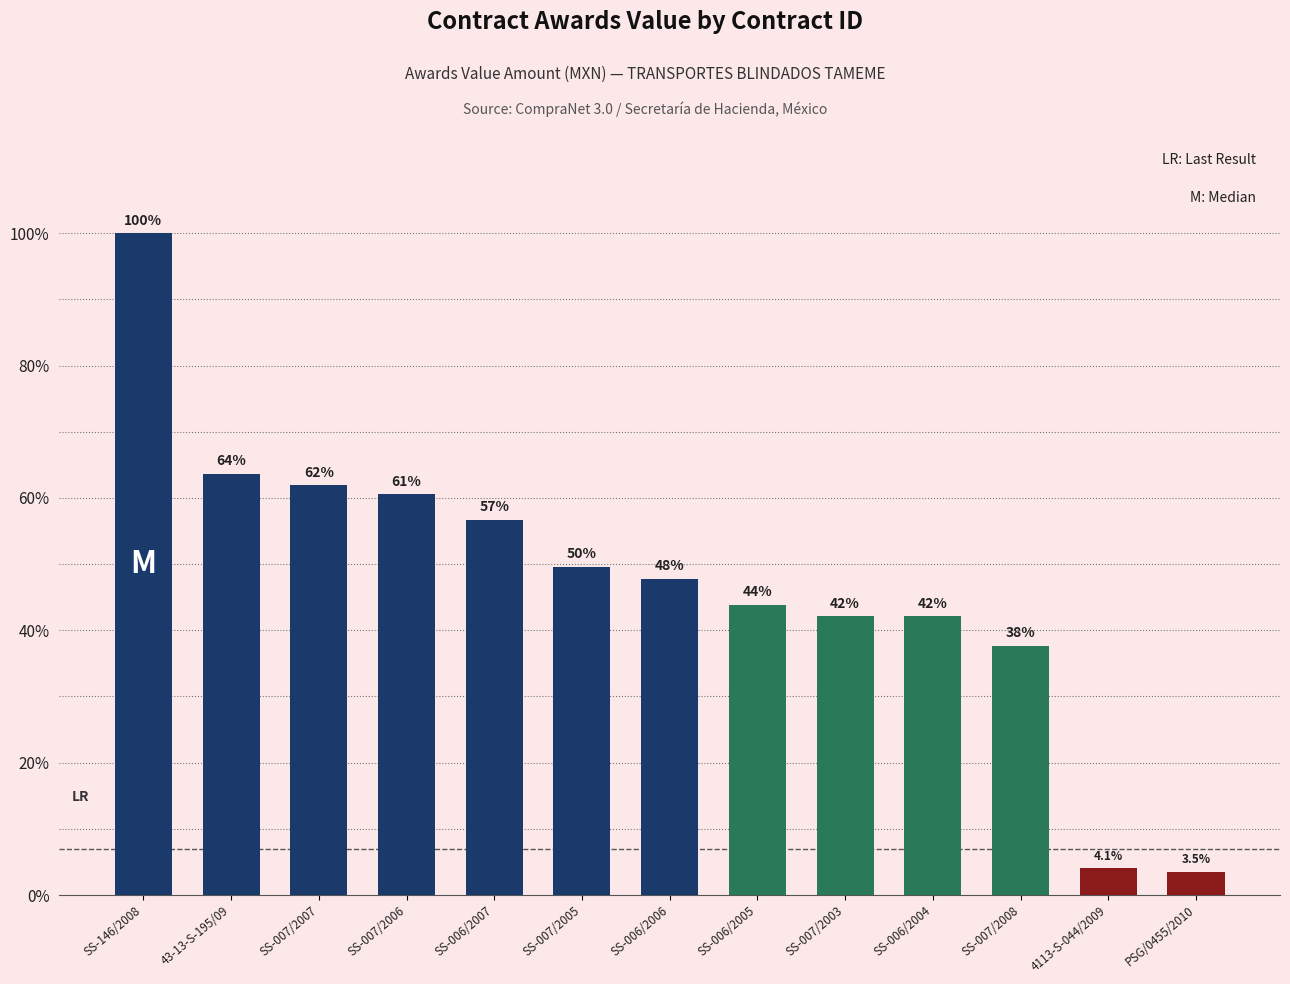

Are the bars grouped side by side (vs. stacked)?

No